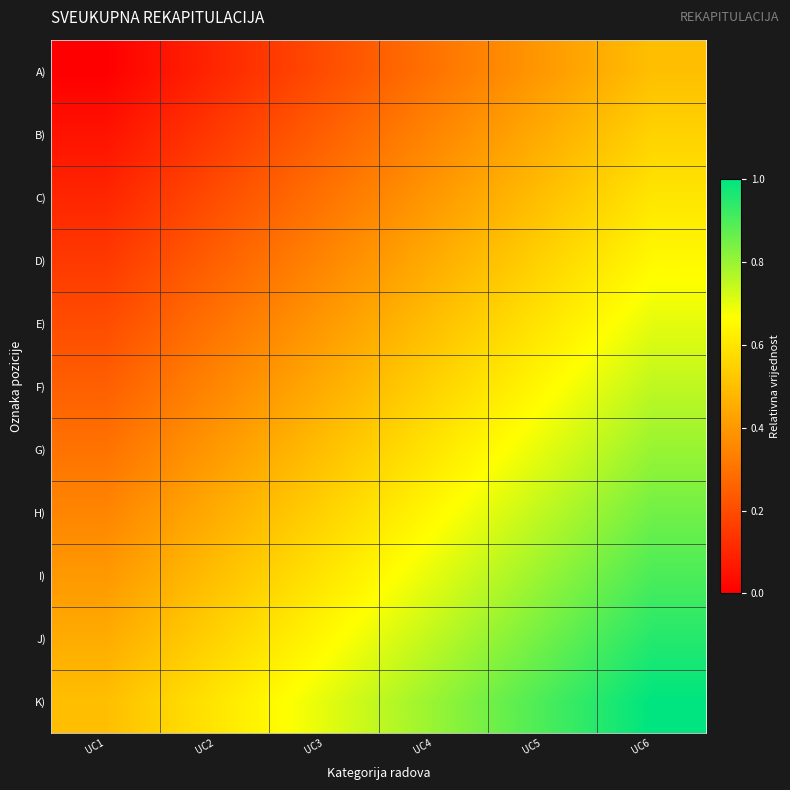

Reading left to right, list all the values displayed in this chart.

A): UC1=0.0	UC2=0.1	UC3=0.2	UC4=0.3	UC5=0.4	UC6=0.5
B): UC1=0.1	UC2=0.2	UC3=0.2	UC4=0.3	UC5=0.5	UC6=0.6
C): UC1=0.1	UC2=0.2	UC3=0.3	UC4=0.4	UC5=0.5	UC6=0.6
D): UC1=0.1	UC2=0.2	UC3=0.3	UC4=0.4	UC5=0.6	UC6=0.7
E): UC1=0.2	UC2=0.3	UC3=0.4	UC4=0.5	UC5=0.6	UC6=0.7
F): UC1=0.2	UC2=0.3	UC3=0.5	UC4=0.6	UC5=0.7	UC6=0.8
G): UC1=0.3	UC2=0.4	UC3=0.5	UC4=0.6	UC5=0.7	UC6=0.8
H): UC1=0.3	UC2=0.4	UC3=0.6	UC4=0.6	UC5=0.8	UC6=0.8
I): UC1=0.4	UC2=0.5	UC3=0.6	UC4=0.7	UC5=0.8	UC6=0.9
J): UC1=0.5	UC2=0.6	UC3=0.7	UC4=0.8	UC5=0.9	UC6=0.9
K): UC1=0.5	UC2=0.6	UC3=0.7	UC4=0.8	UC5=0.9	UC6=1.0